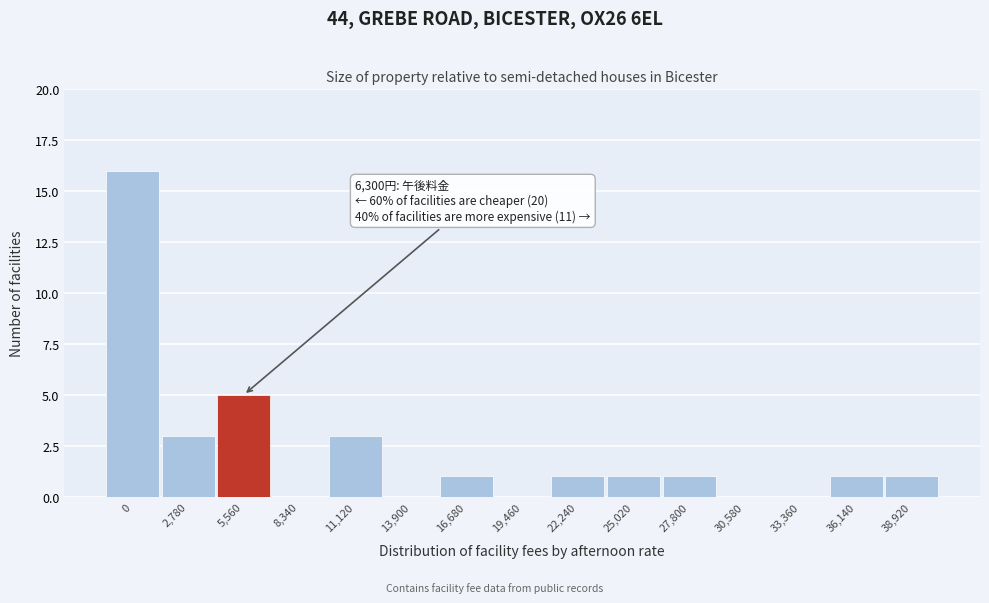

Reading left to right, transcribe all the data shown in this chart.

0=16	2,780=3	5,560=5	8,340=0	11,120=3	13,900=0	16,680=1	19,460=0	22,240=1	25,020=1	27,800=1	30,580=0	33,360=0	36,140=1	38,920=1